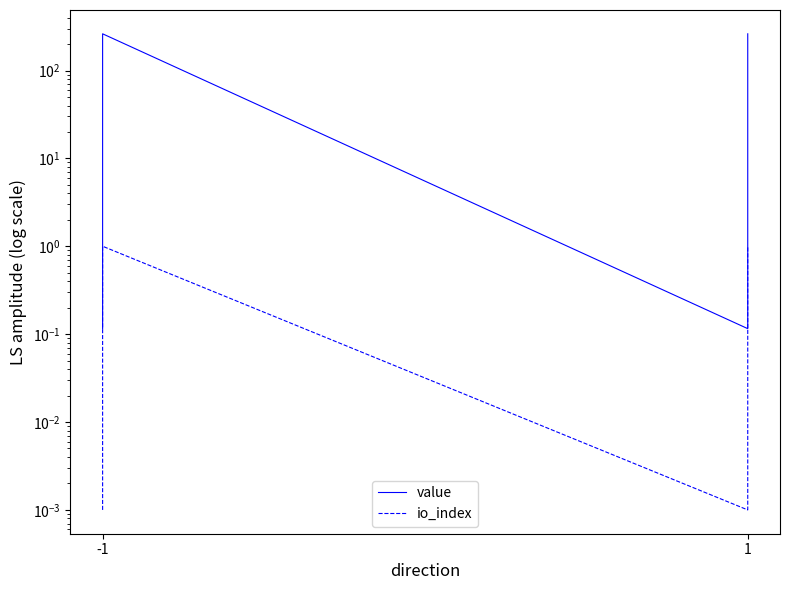

True or false: value and io_index cross at least once.

False